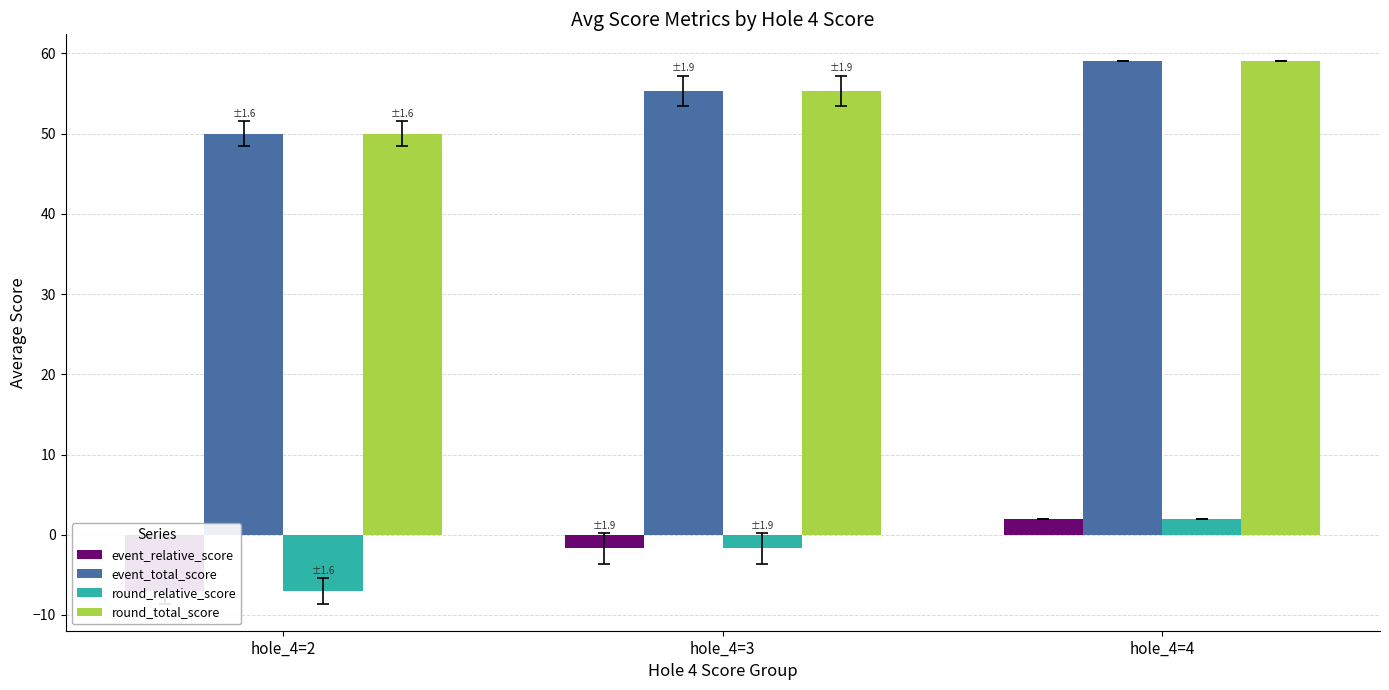

At which label does event_total_score reach its minimum?

hole_4=2